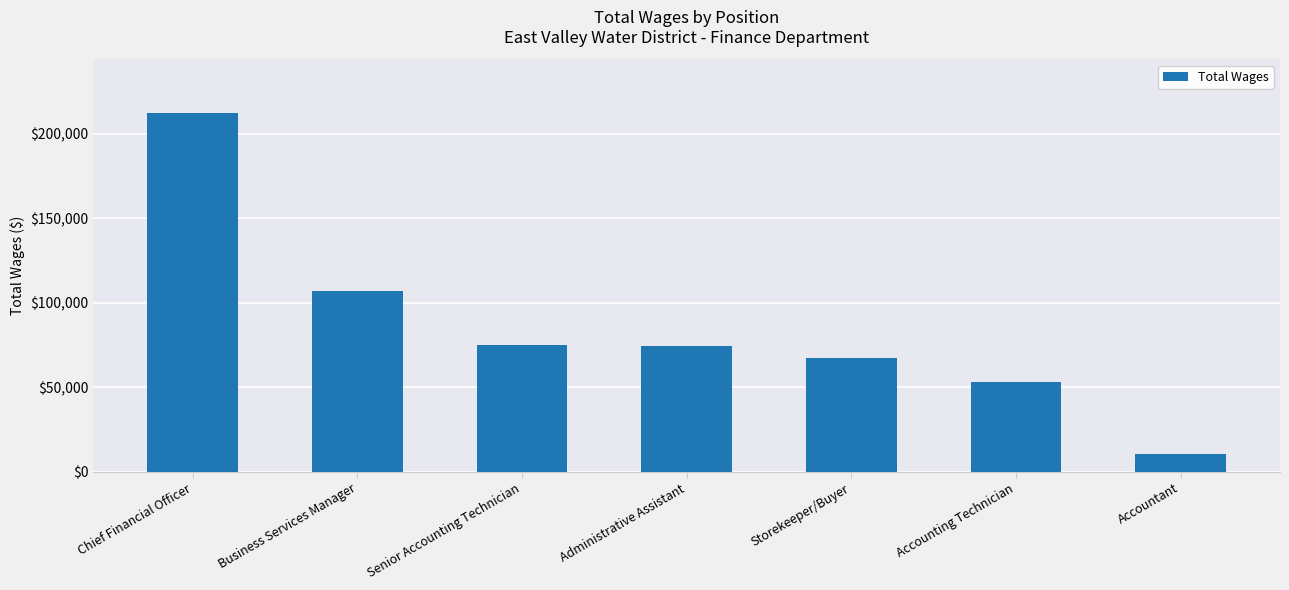

The chart shows a value of 11264 at Accounting Technician. True or false?

False